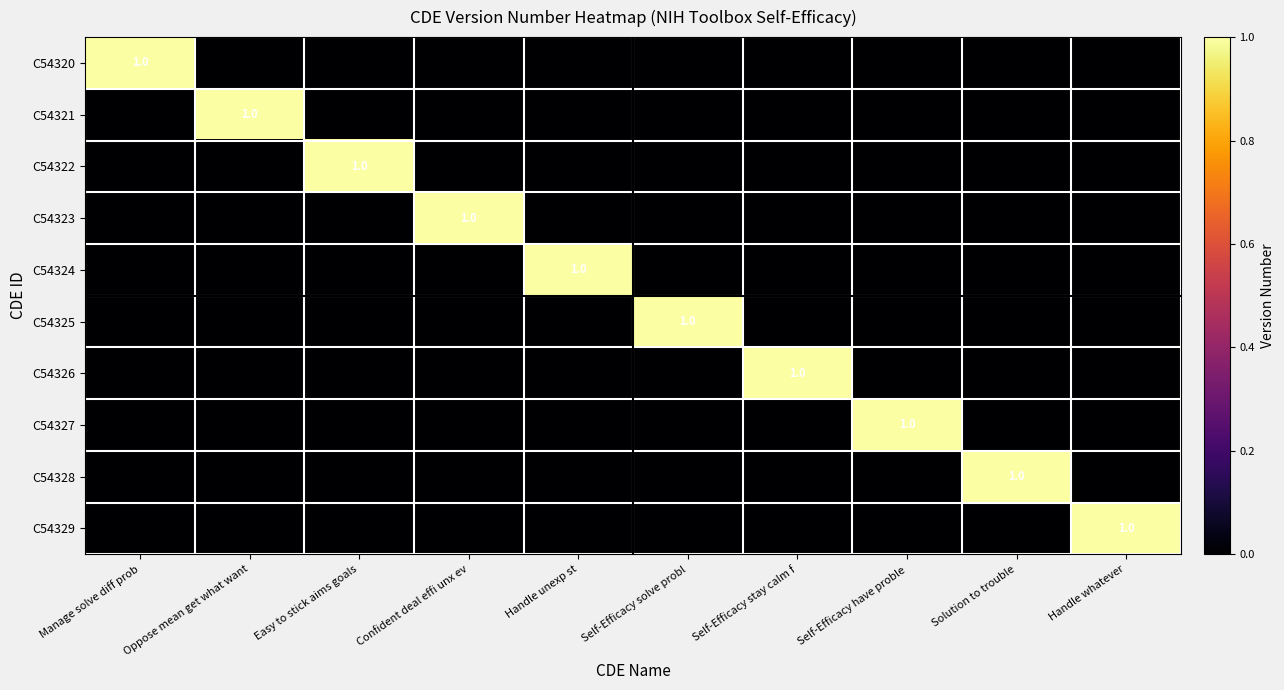

Rank the series by their maximum value, from highest to lowest.

C54320, C54321, C54322, C54323, C54324, C54325, C54326, C54327, C54328, C54329